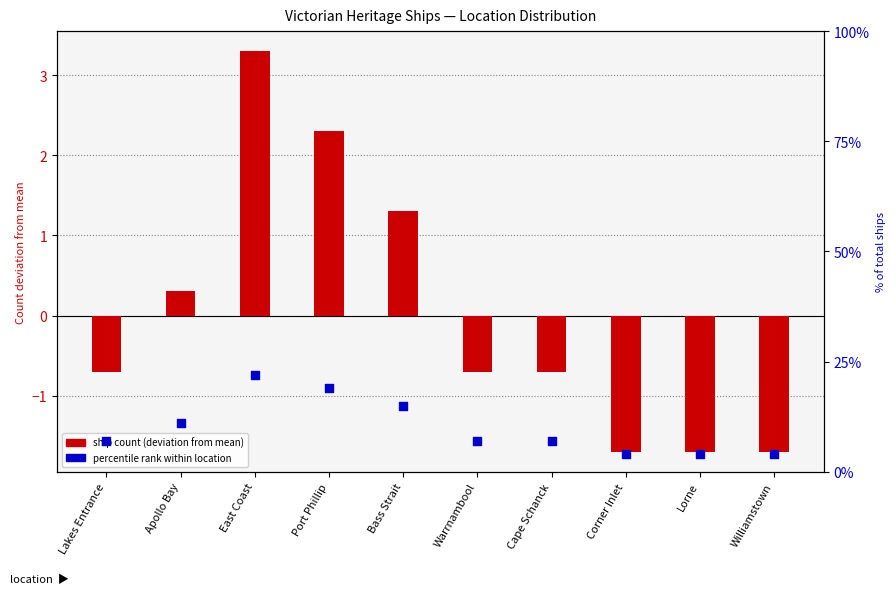

Which series contains the highest Y value?

percentile rank